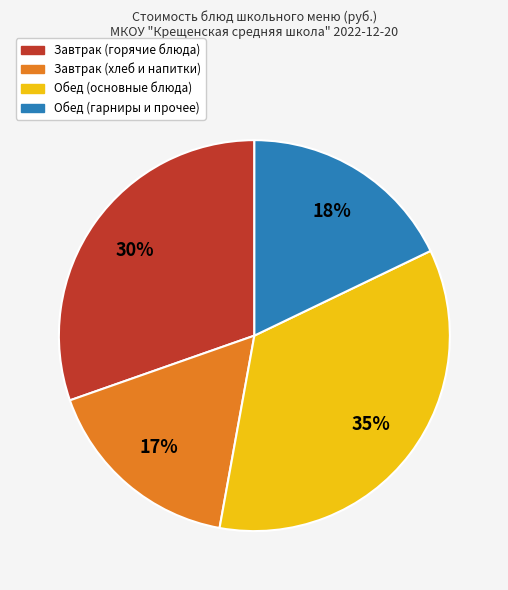

To the nearest percent, what is the average slice percentage?

25%